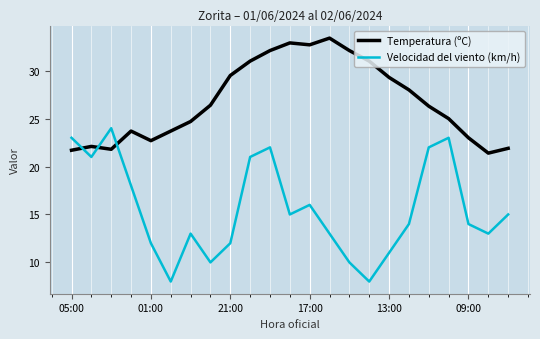

How many times do Temperatura (ºC) and Velocidad del viento (km/h) cross each other?

3